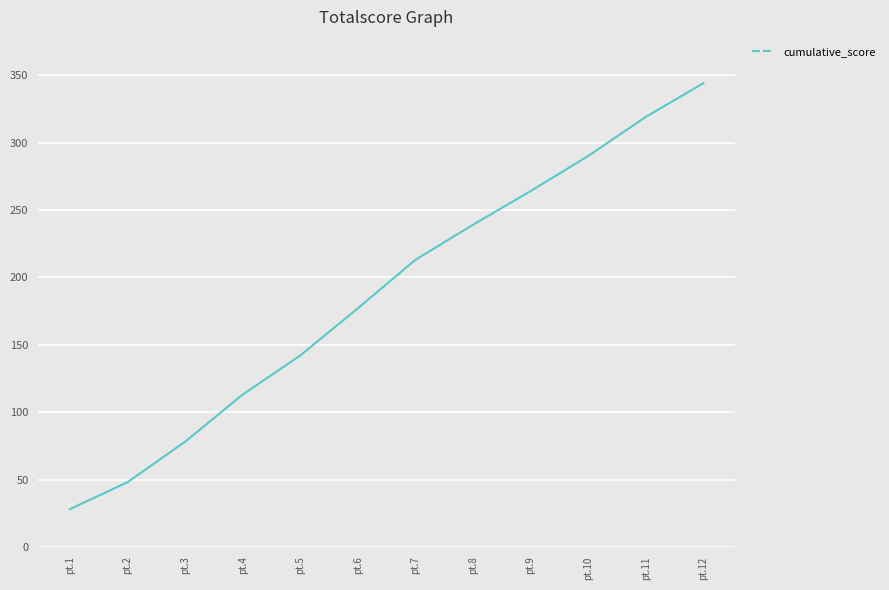

What is the difference between the values at pt.6 and pt.10?

113